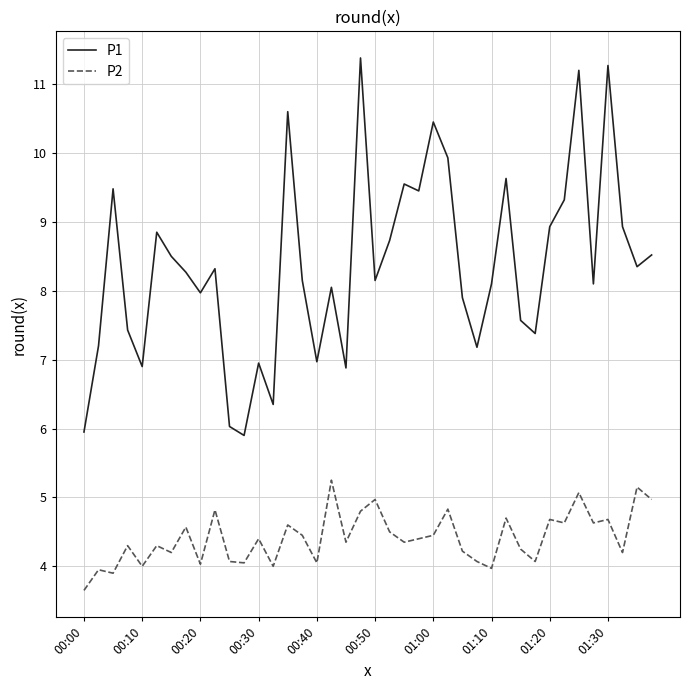

Rank the series by their average value, from highest to lowest.

P1, P2